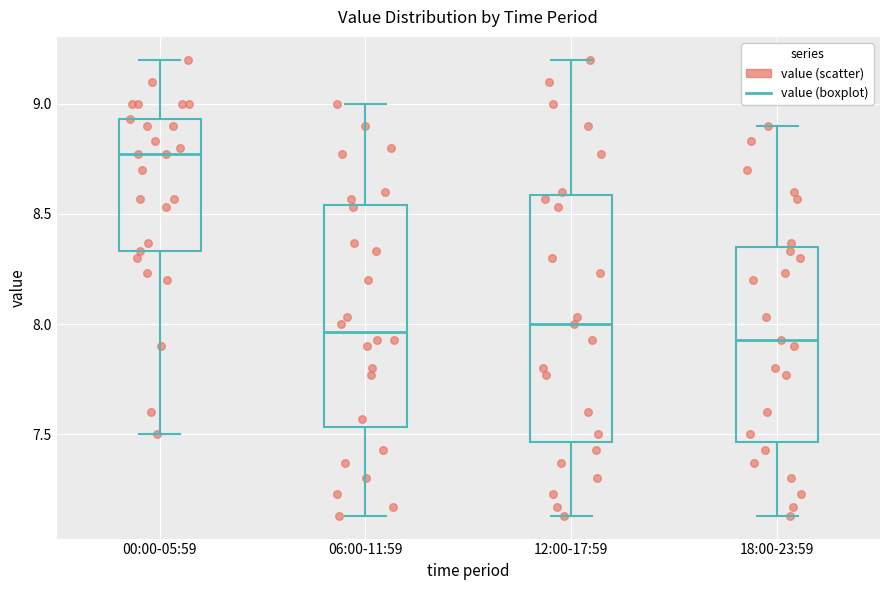

Where does the median line of the box for 18:00-23:59 sit on the y-axis? The values are not printed on the chart, so give them approximately, as read against the axis.

7.95